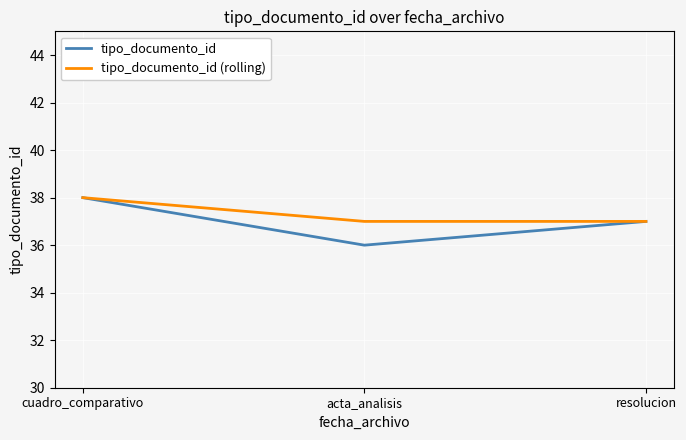

Read the tipo_documento_id value at acta_analisis.

36